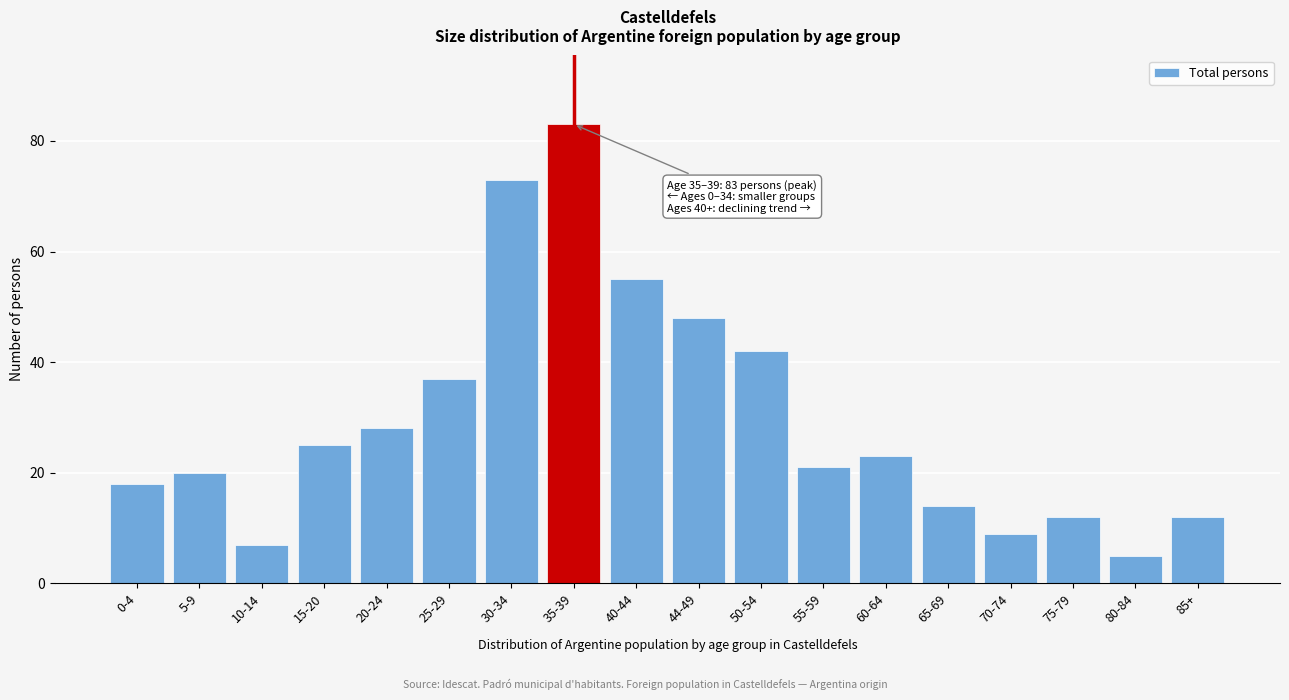

Reading left to right, transcribe all the data shown in this chart.

18	20	7	25	28	37	73	83	55	48	42	21	23	14	9	12	5	12